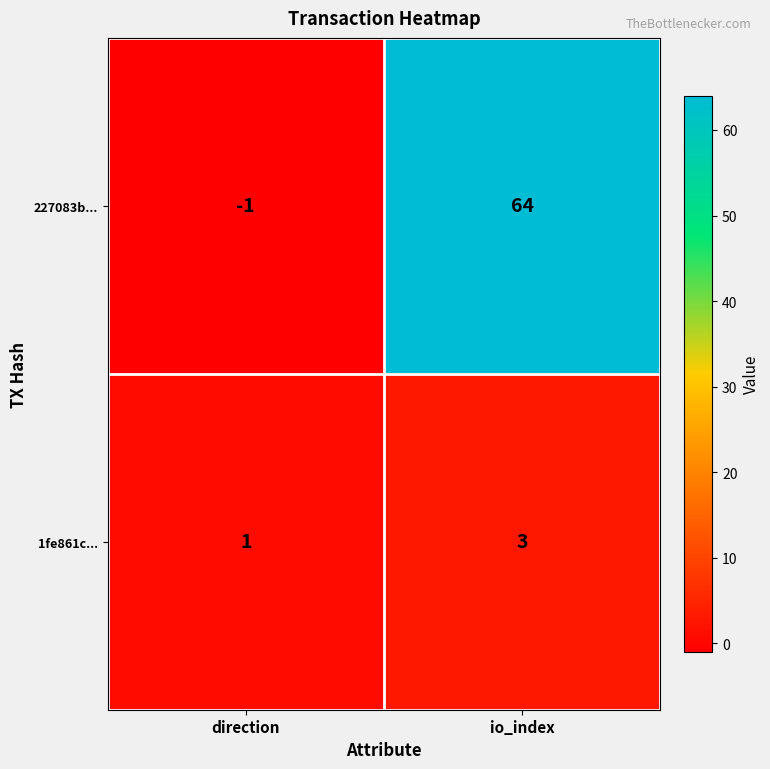

How many distinct data groups are displayed?

2